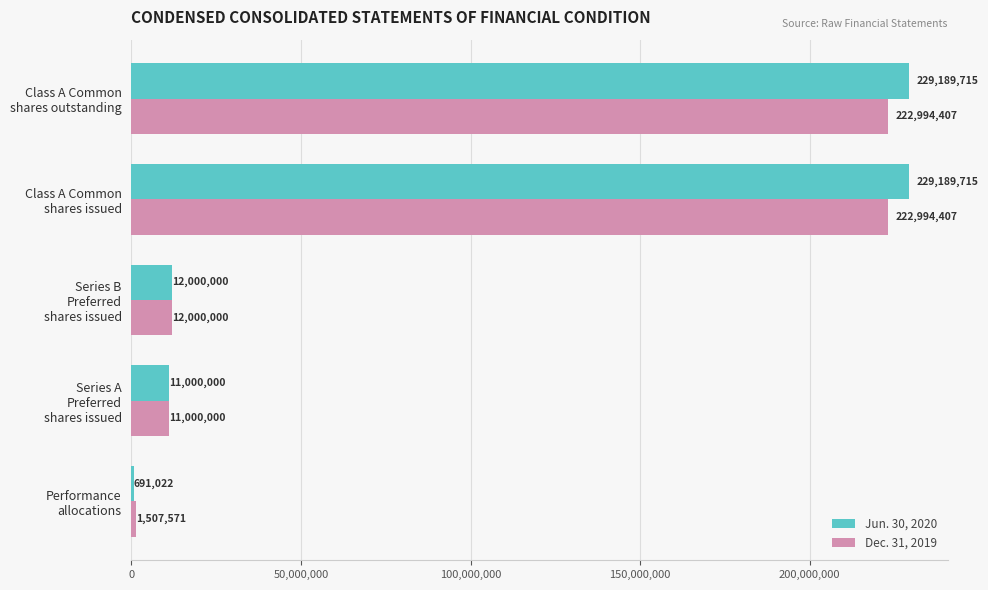

How many data points does each series have?

5